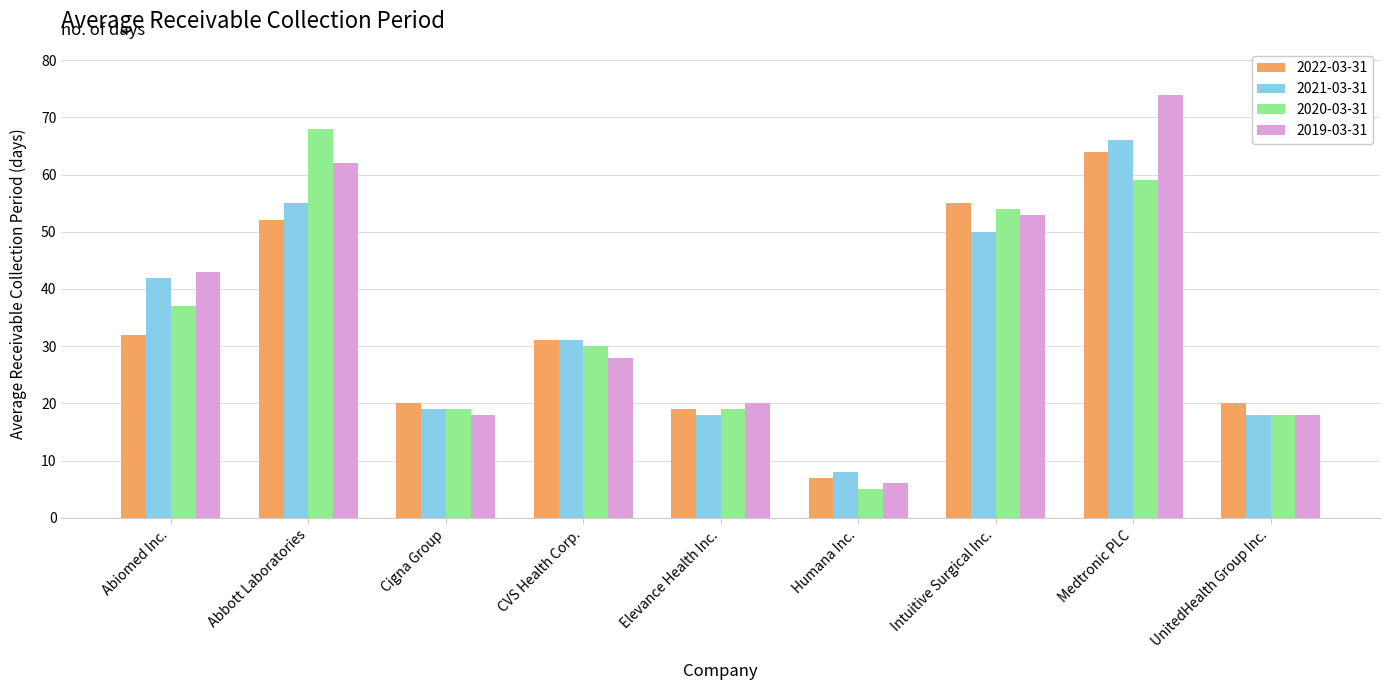

What is the sum of the 2020-03-31 values at Medtronic PLC and Abiomed Inc.?

96